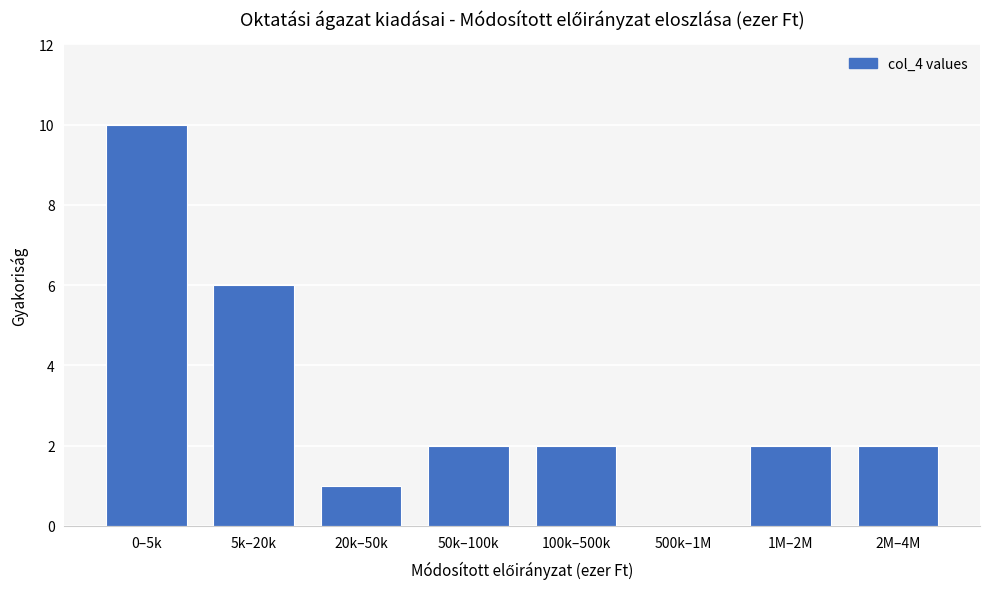

Reading left to right, what are all the values shown in this chart?

0–5k=10	5k–20k=6	20k–50k=1	50k–100k=2	100k–500k=2	500k–1M=0	1M–2M=2	2M–4M=2